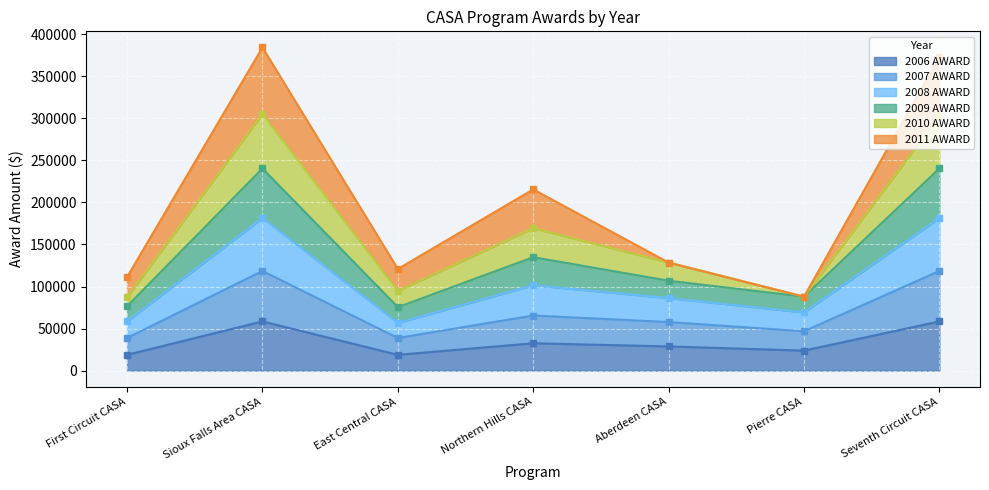

Is it true that 2006 AWARD equals 18750 at First Circuit CASA?

True